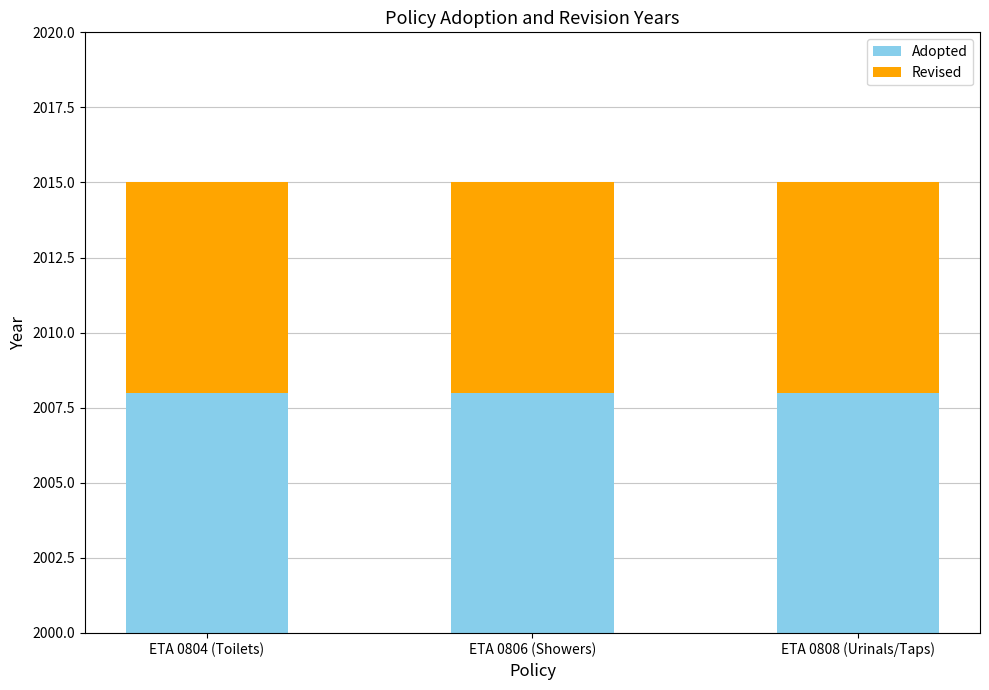

Rank the categories by Adopted value from lowest to highest.

ETA 0804 (Toilets), ETA 0806 (Showers), ETA 0808 (Urinals/Taps)